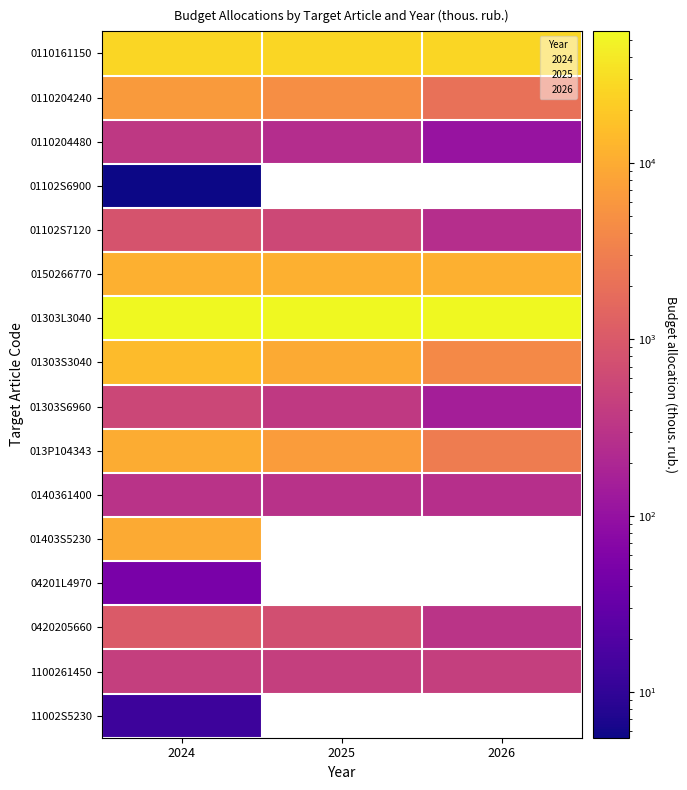

Between 2024 and 2025, which is larger?

2024